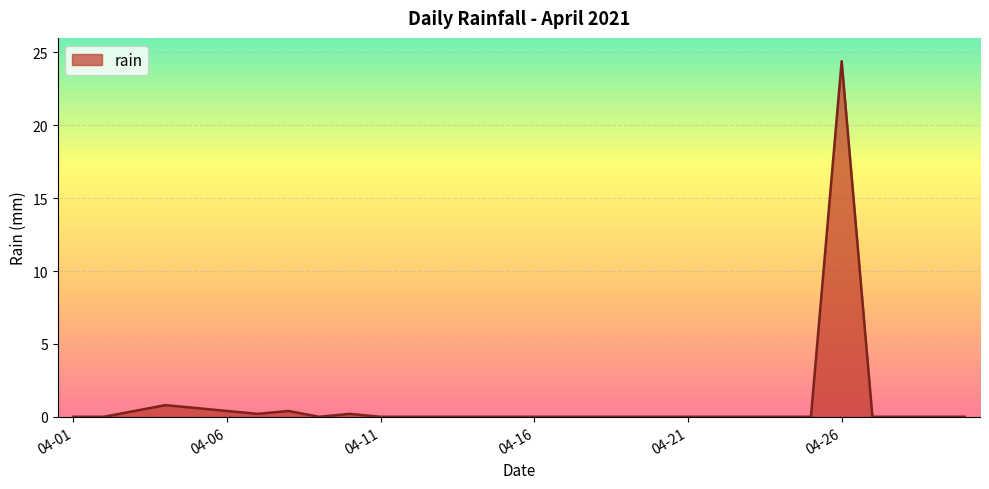

What is the greatest value displayed?

24.4